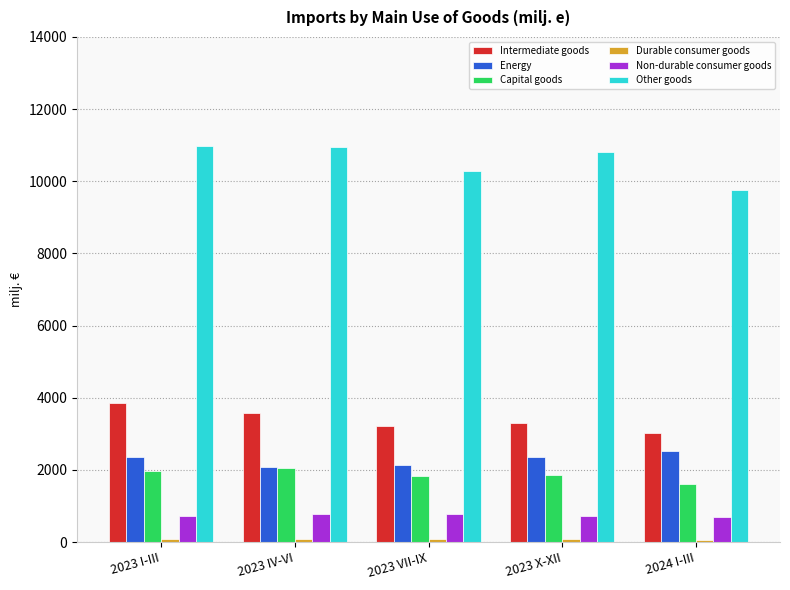

True or false: Intermediate goods has a value of 1148.9 at 2023 VII-IX.

False